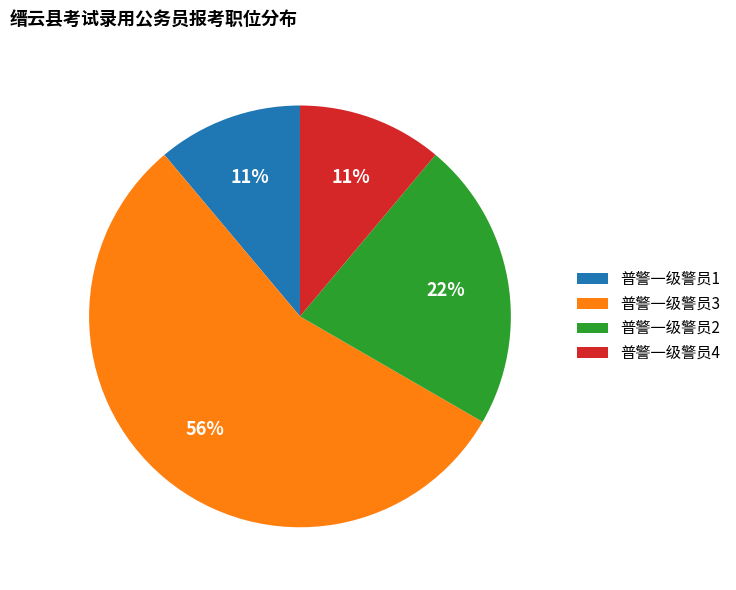

Which category has the biggest portion of the pie?

普警一级警员3